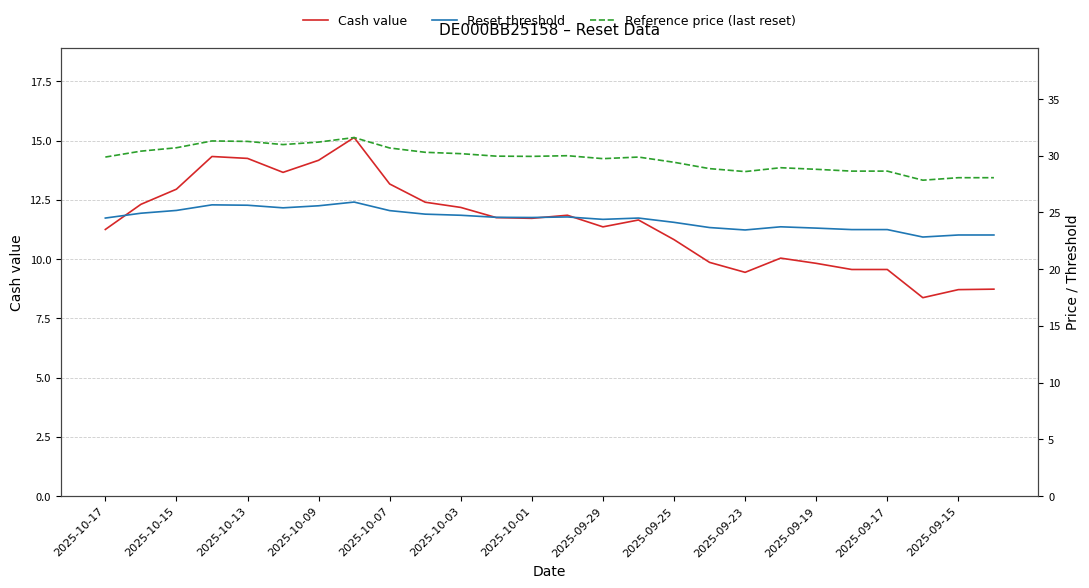

What is the difference between the maximum and second lowest values in the Reference price (last reset) series?

3.5